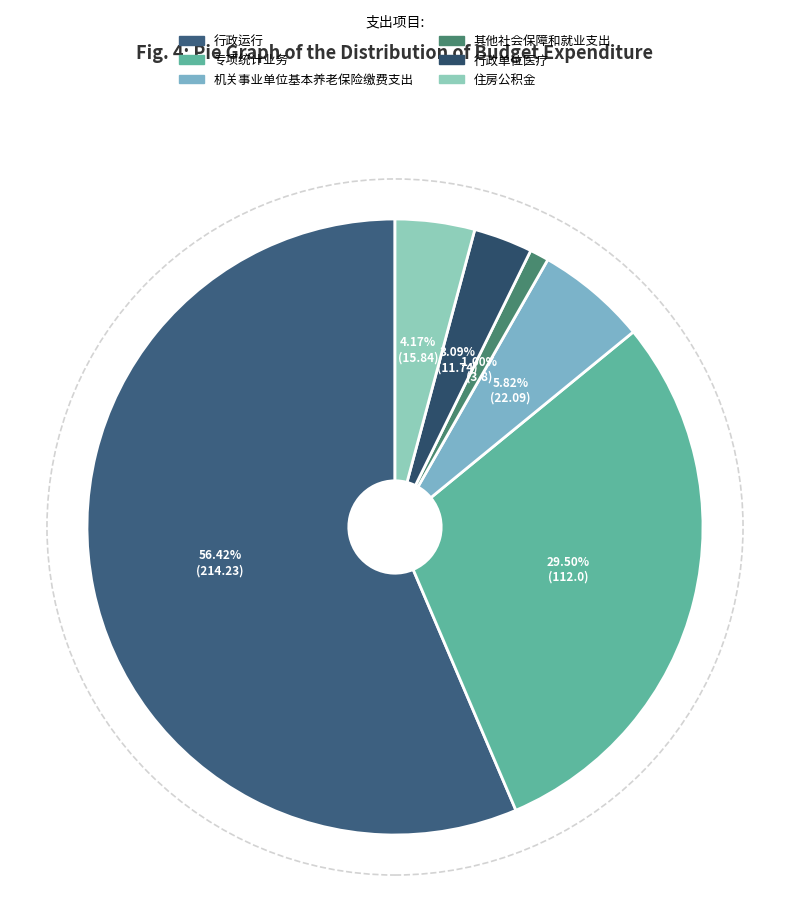

Count the number of slices in the pie.

6